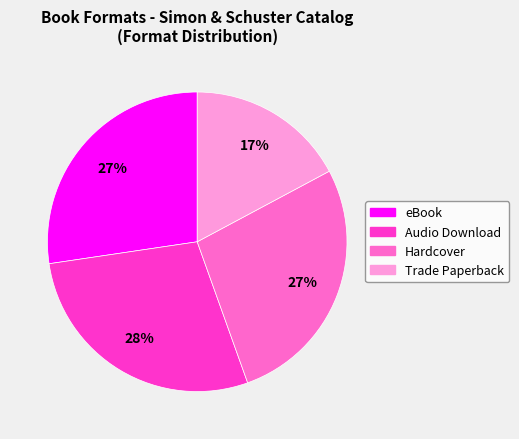

Does any single category account for the majority?

No